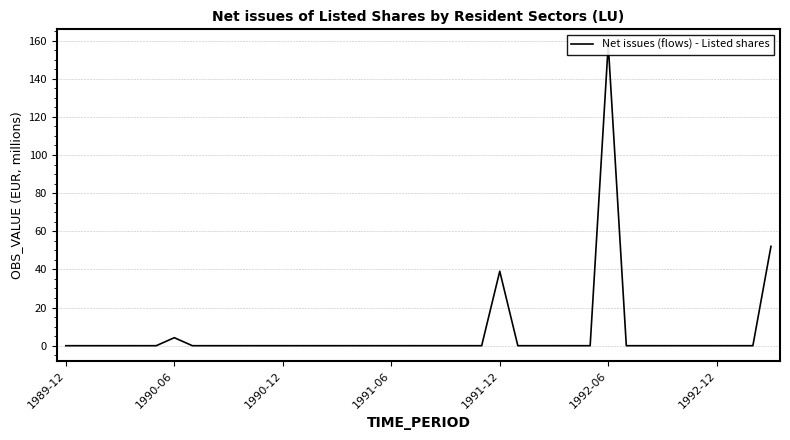

What is the difference between the maximum and minimum values?

158.0